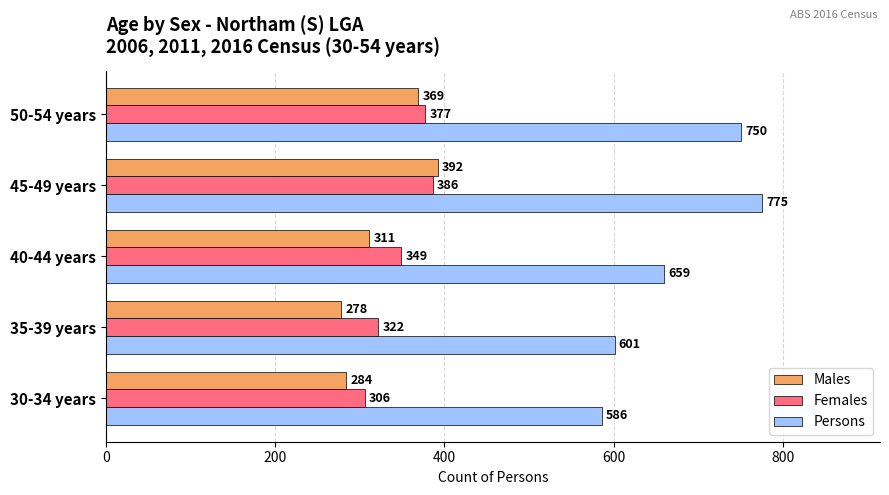

Is it true that Females equals 186 at 35-39 years?

False